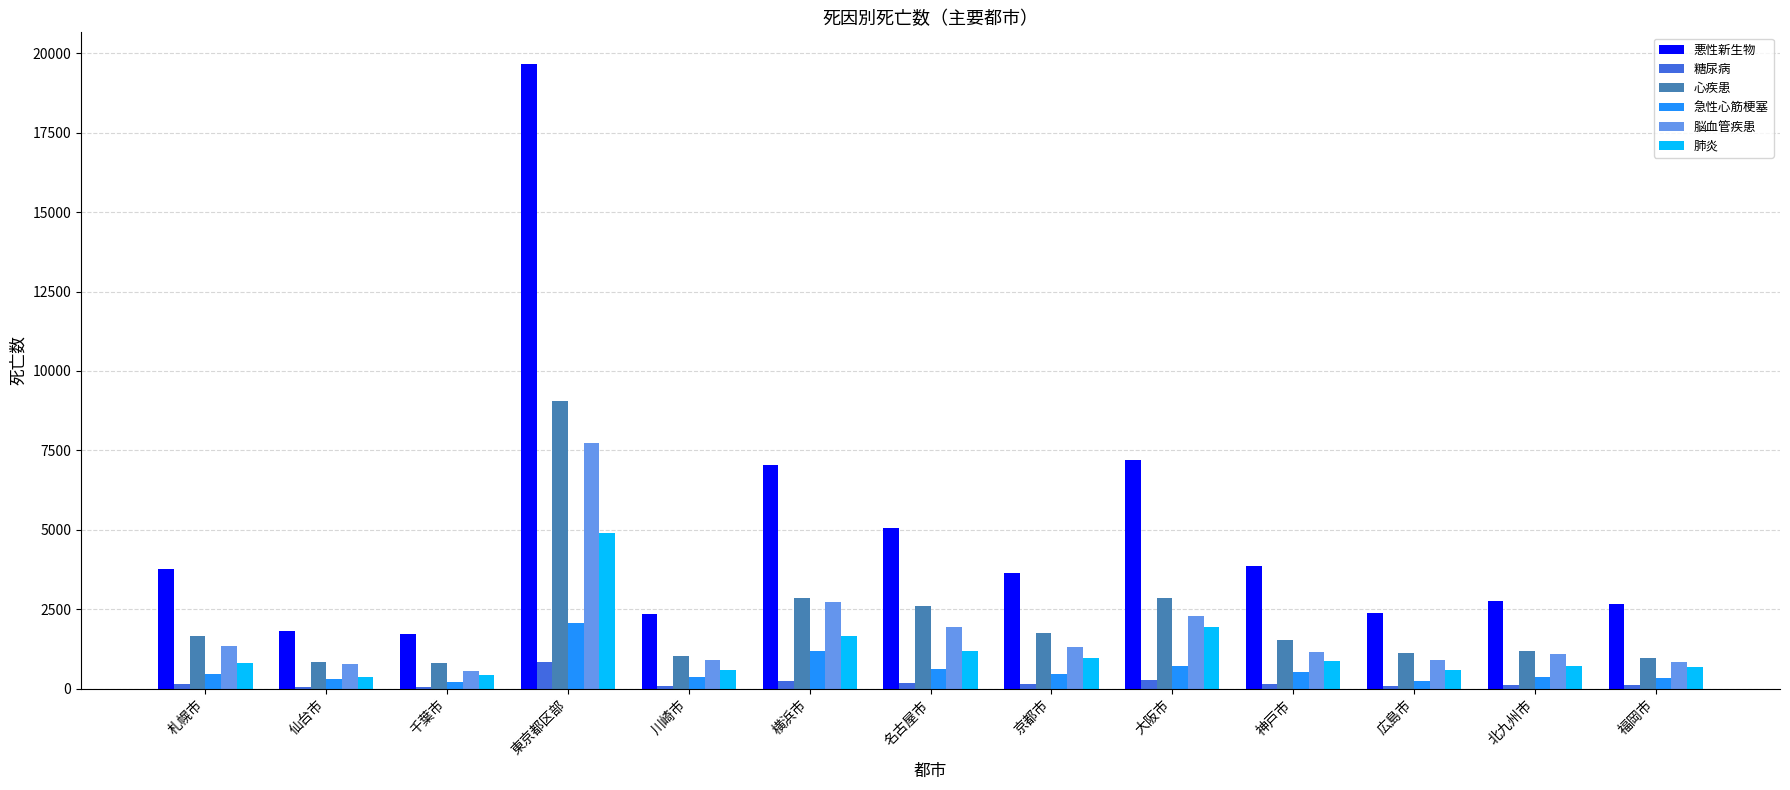

Read the 糖尿病 value at 川崎市, to the nearest 50.

100